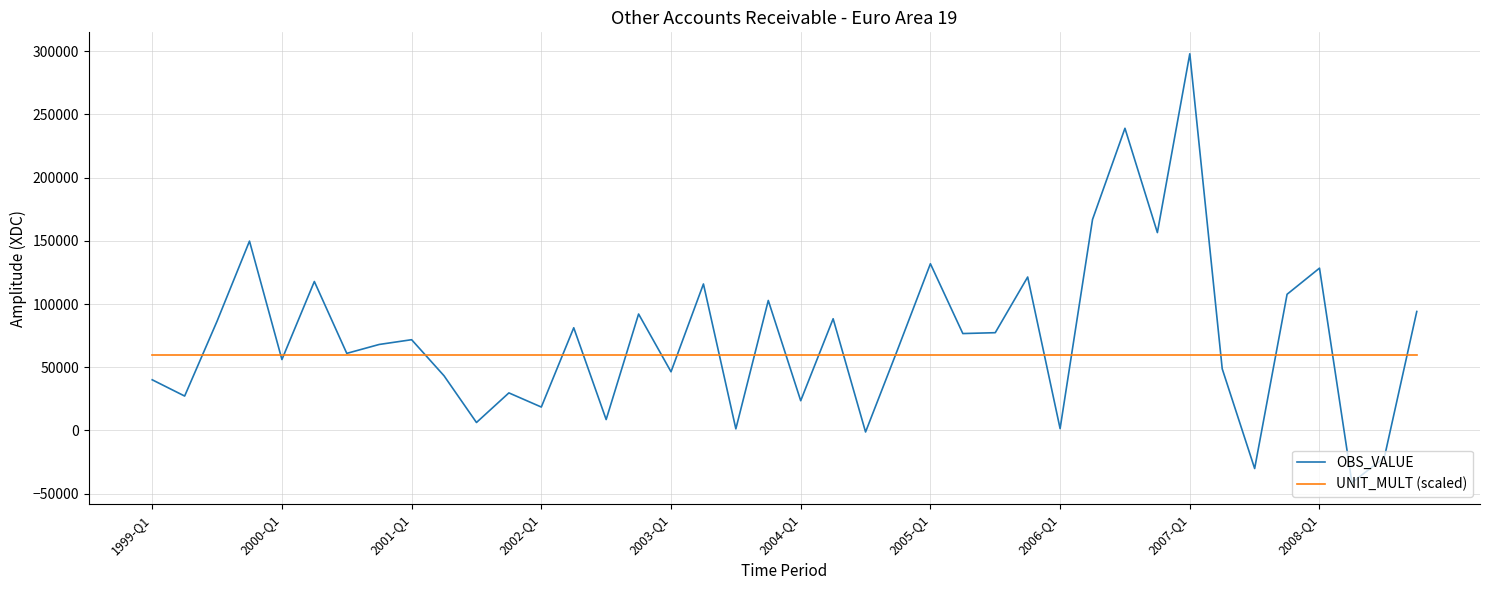

Which series has the largest total across all categories?

OBS_VALUE